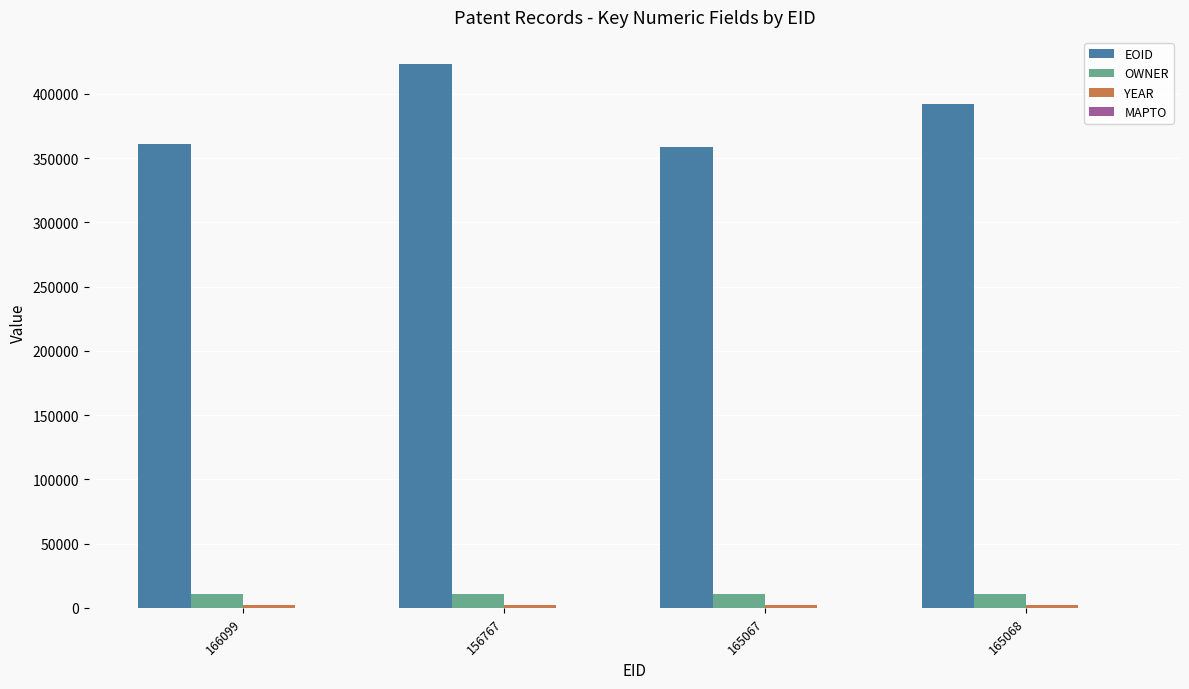

Which category has the highest value in the EOID series?

156767